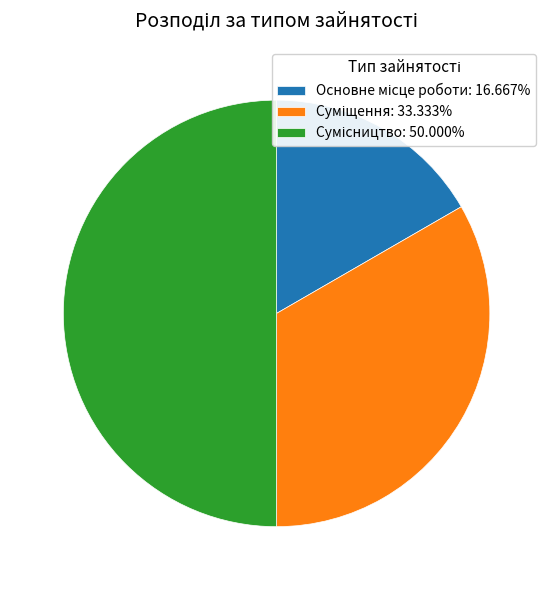

How many segments does this pie chart have?

3